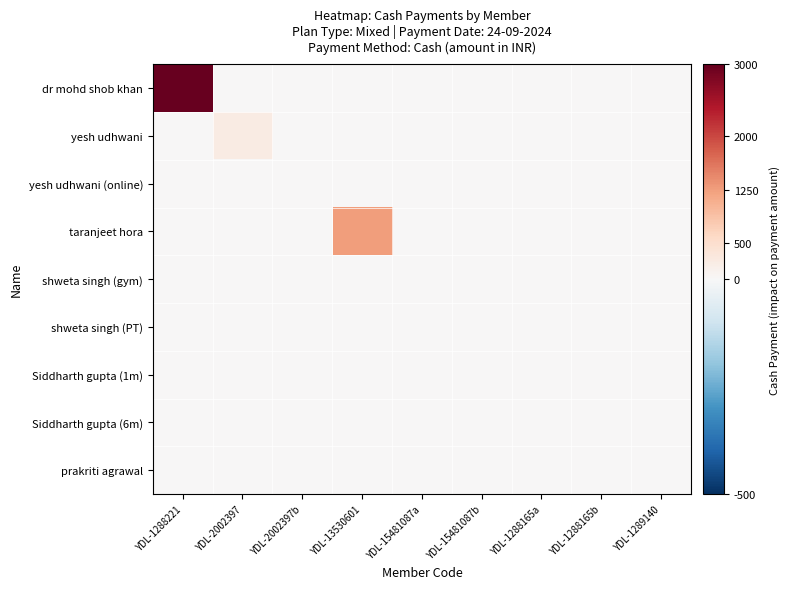

Which has a higher value, YDL-2002397 or YDL-1288165b?

YDL-2002397